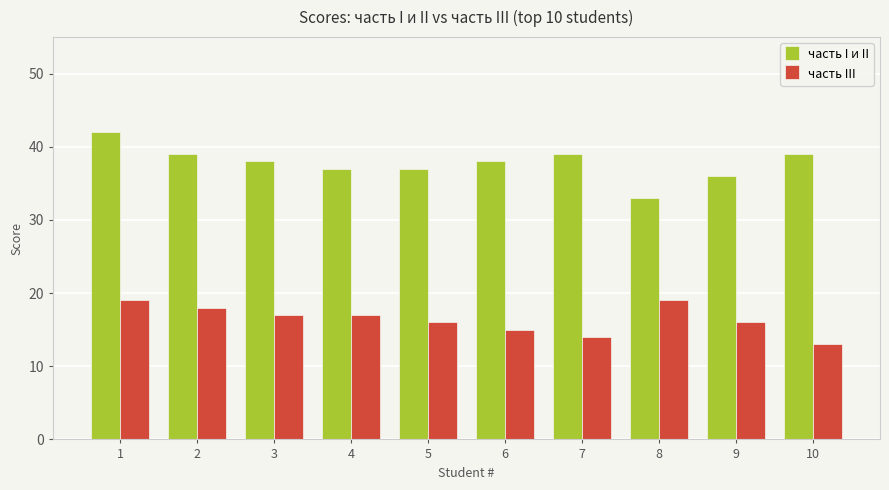

What is the minimum value shown in the chart?

13